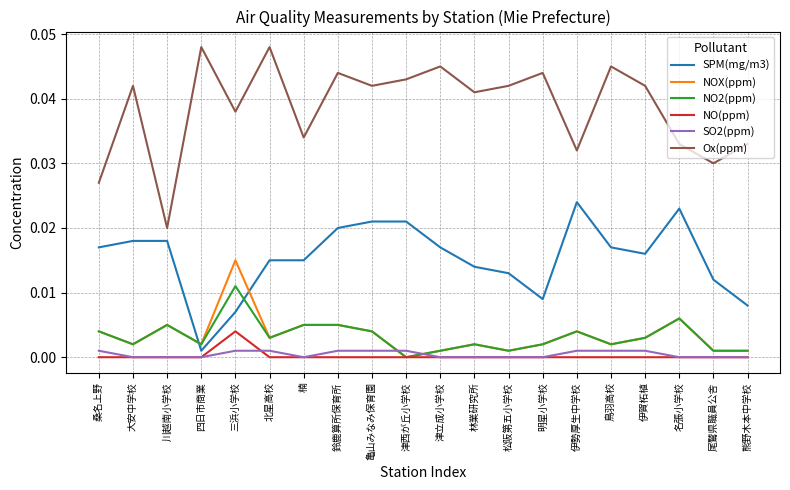

Which series has the largest total across all categories?

Ox(ppm)